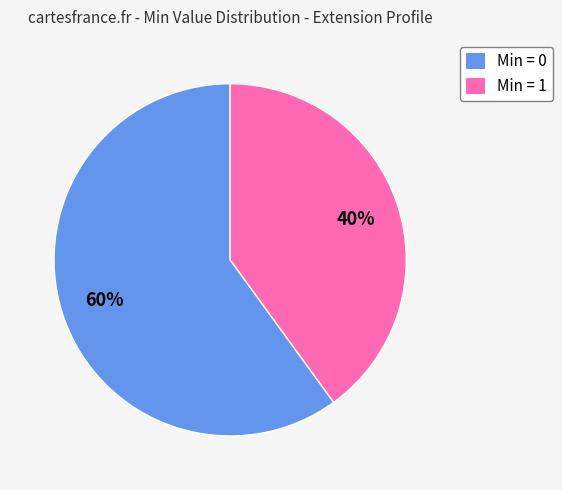

What is the smallest slice in the pie chart?

Min = 1